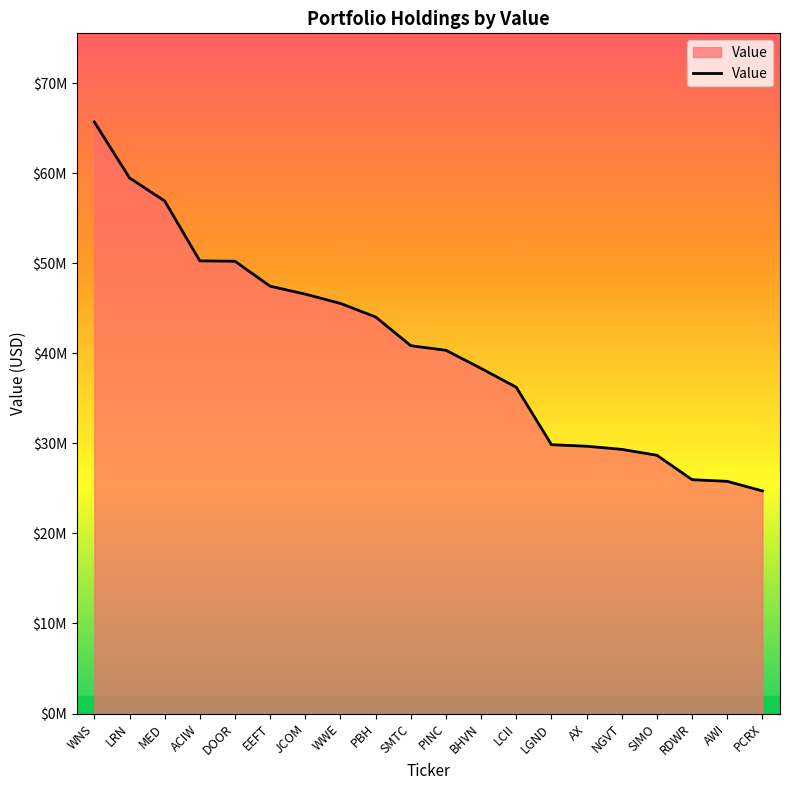

Rank the categories by value from highest to lowest.

WNS, LRN, MED, ACIW, DOOR, EEFT, JCOM, WWE, PBH, SMTC, PINC, BHVN, LCII, LGND, AX, NGVT, SIMO, RDWR, AWI, PCRX